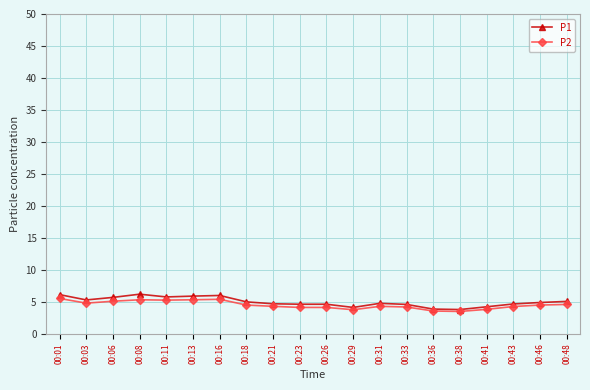

Which series has the widest spread of values?

P1